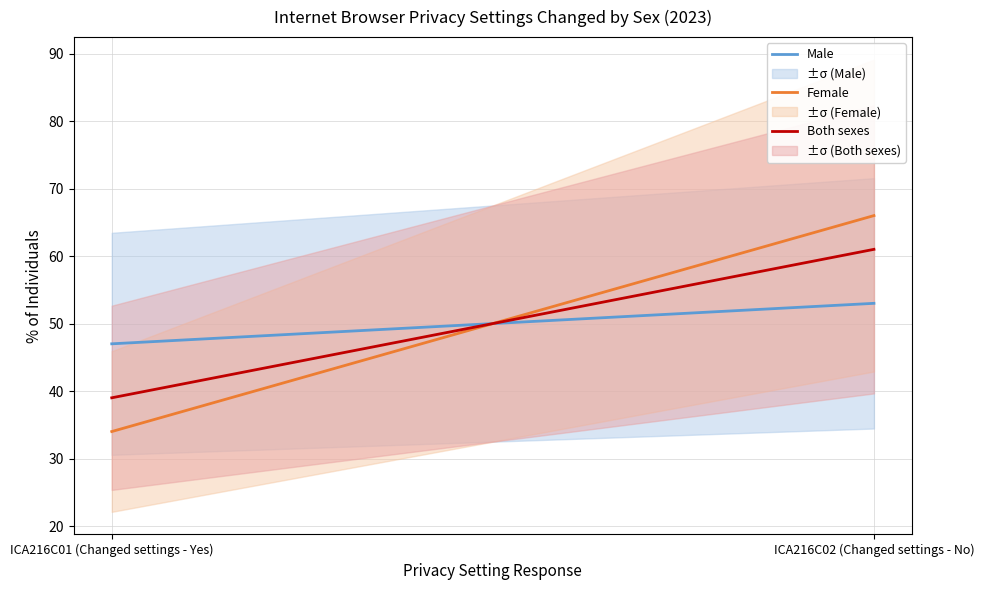

Which series has the largest range (max minus min)?

Female